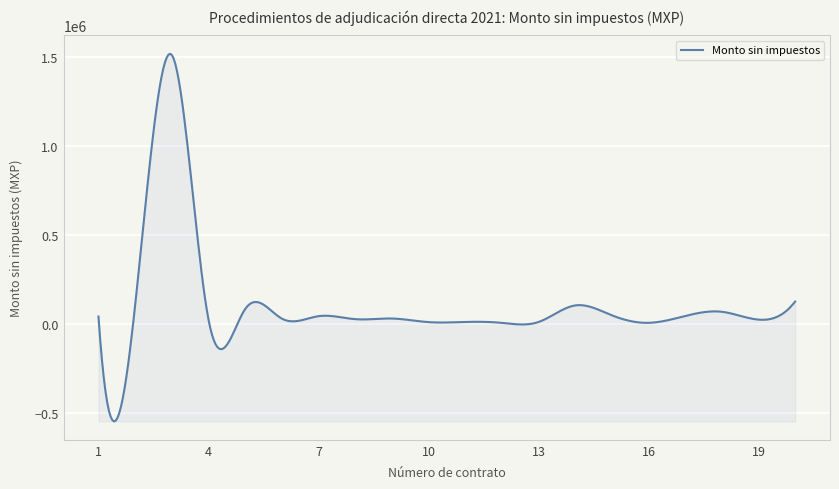

What is the average value?

106498.3